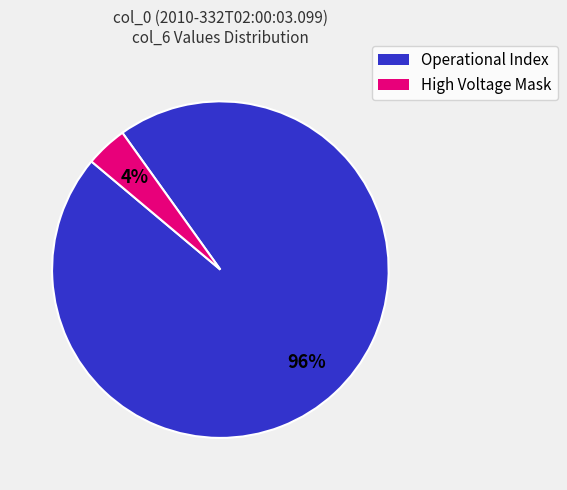

To the nearest percent, what is the average slice percentage?

50%